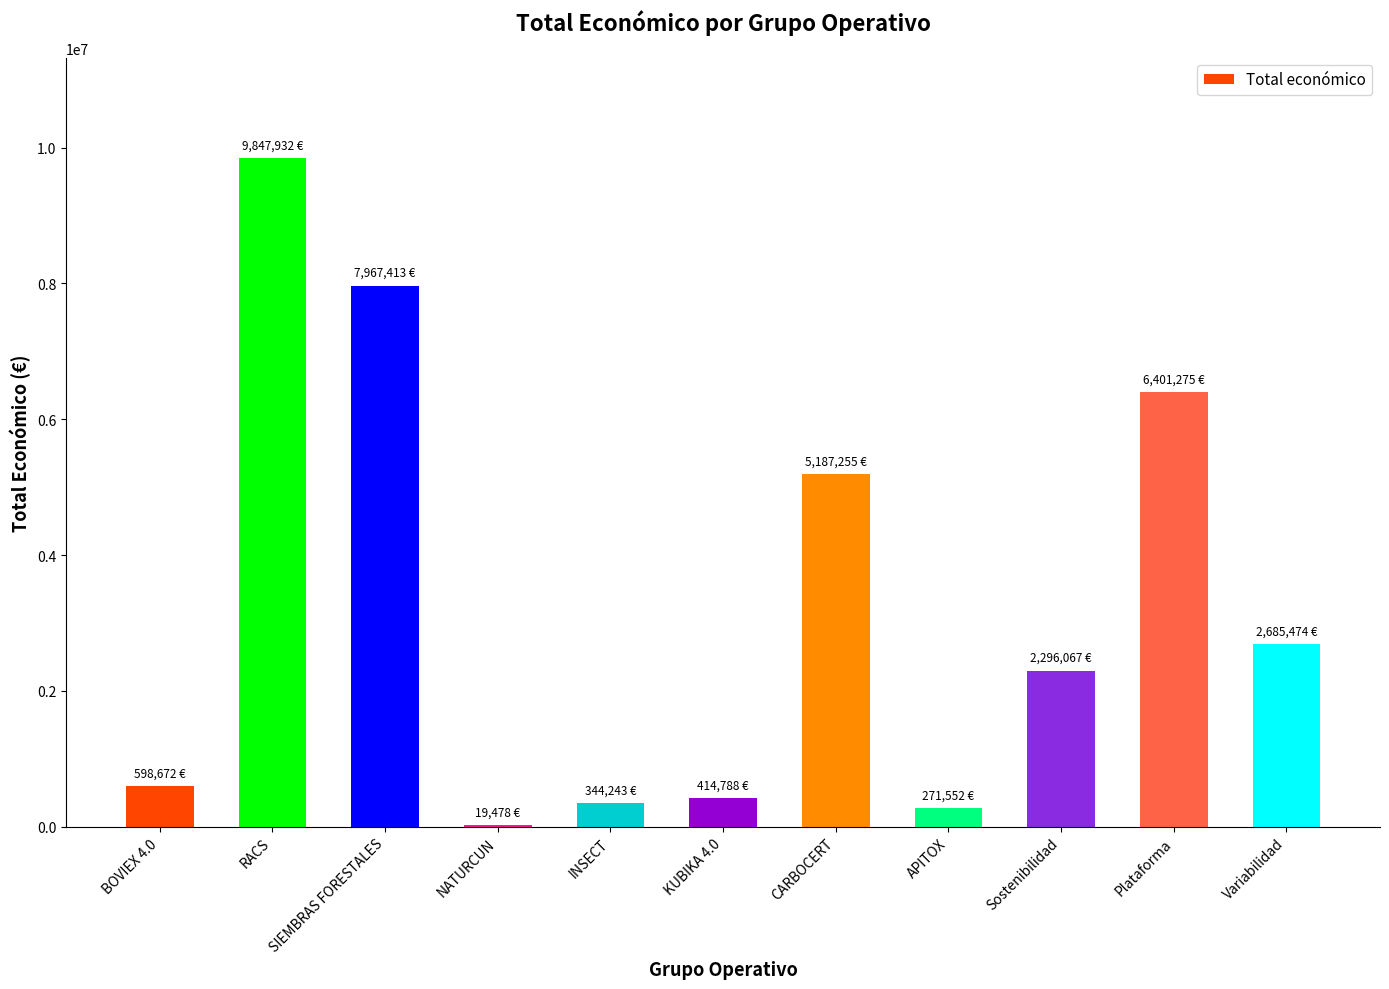

The value at KUBIKA 4.0 is 414788. True or false?

True